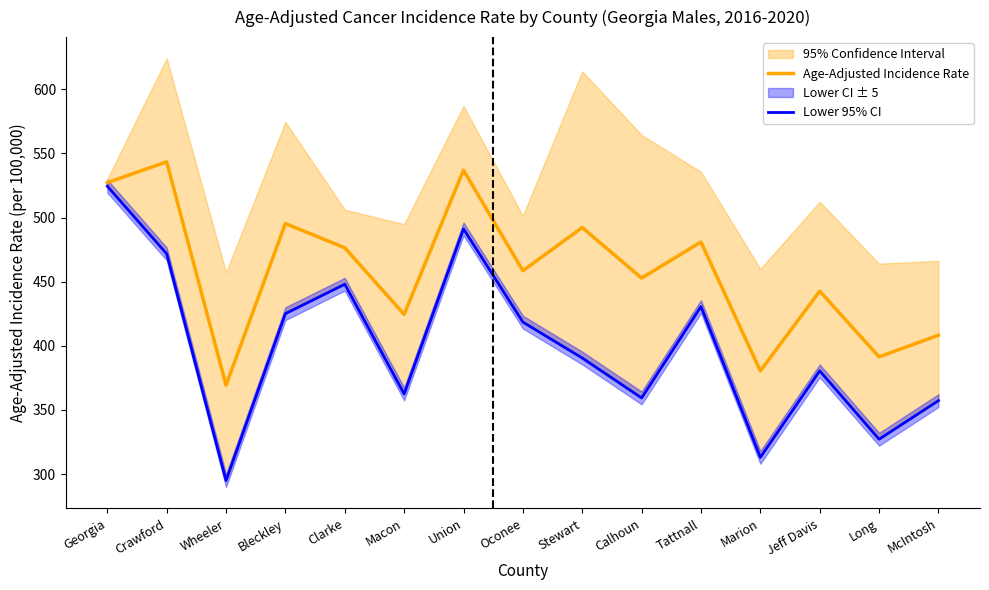

How many interior local valleys does the Age-Adjusted Incidence Rate series have?

6